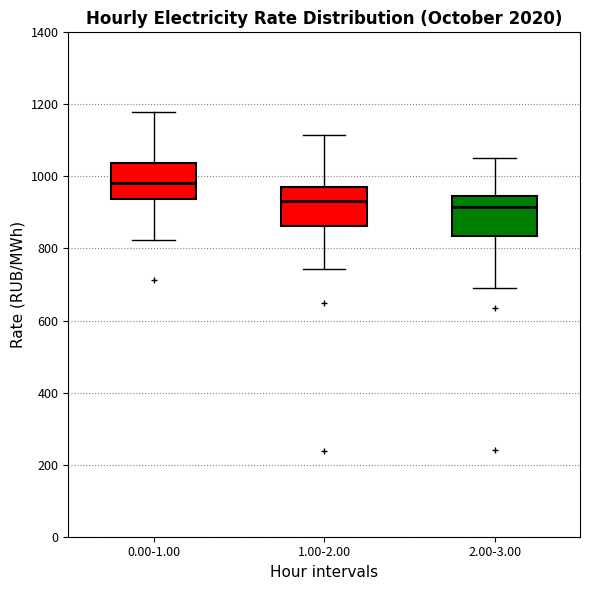

Which box's median line is the highest?

0.00-1.00